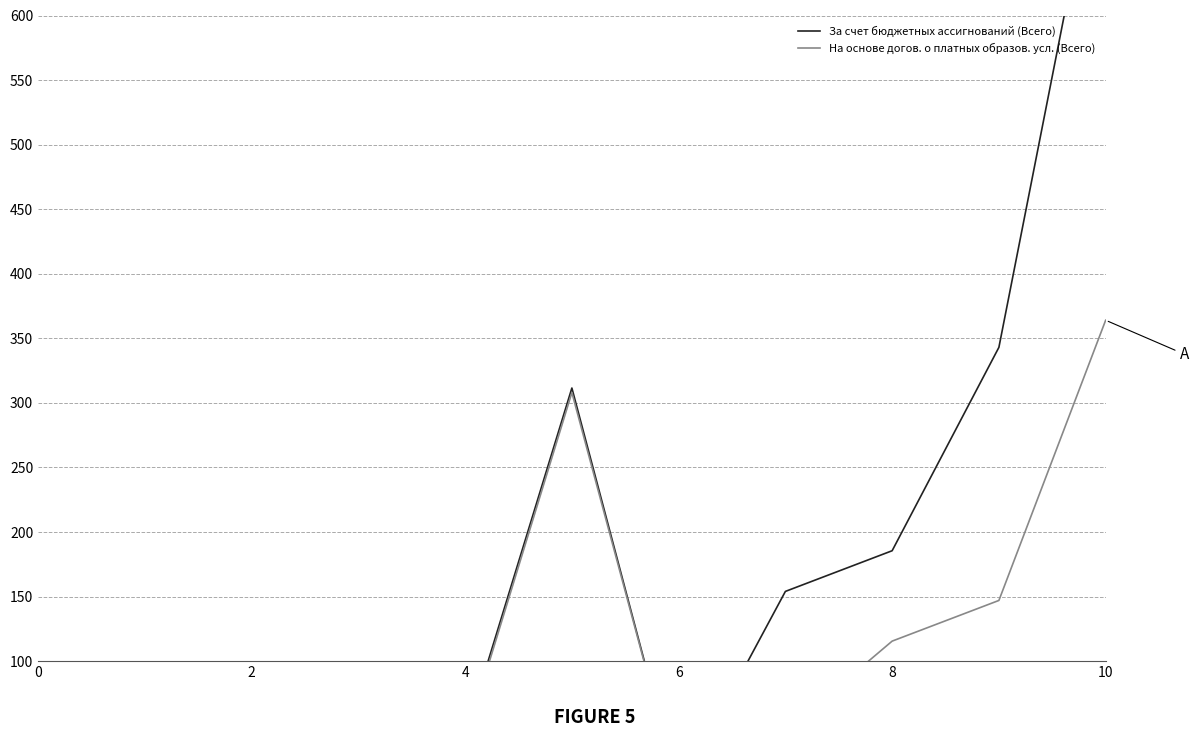

Where is the first local minimum for За счет бюджетных ассигнований (Всего)?

2